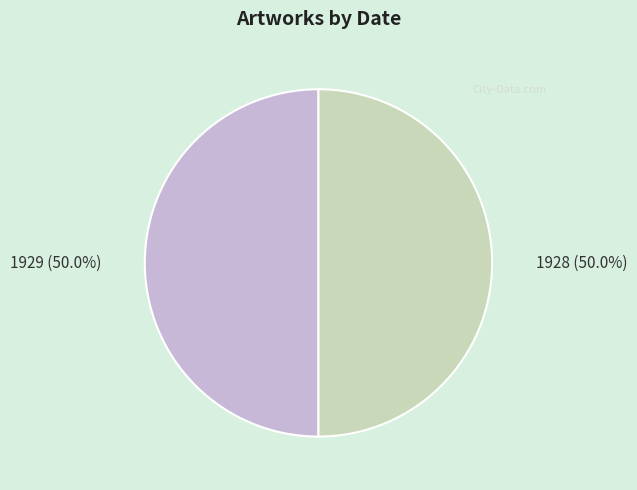

How many segments does this pie chart have?

2